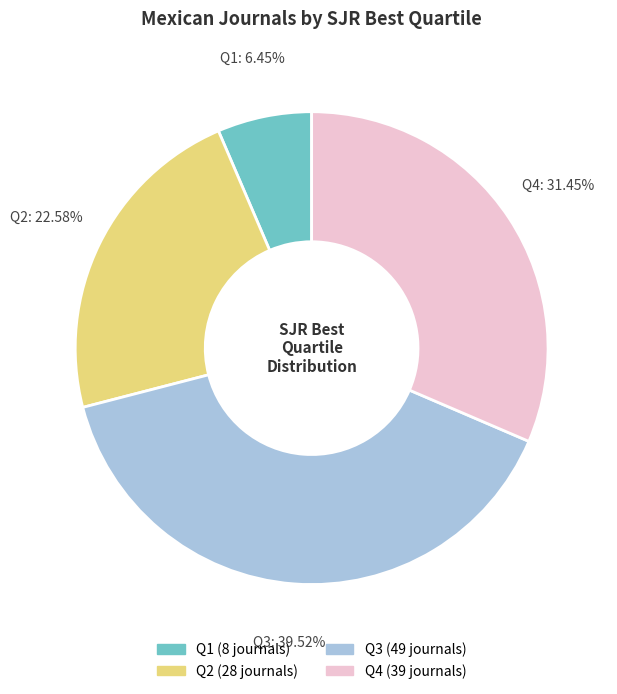

What percentage is the Q1 slice, to the nearest percent?

6%